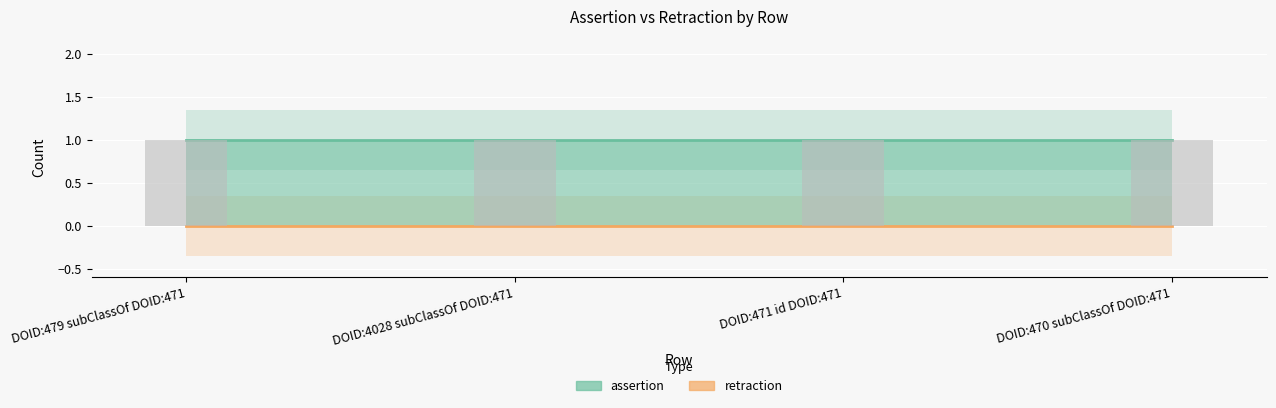

What is the sum of all assertion values?

4